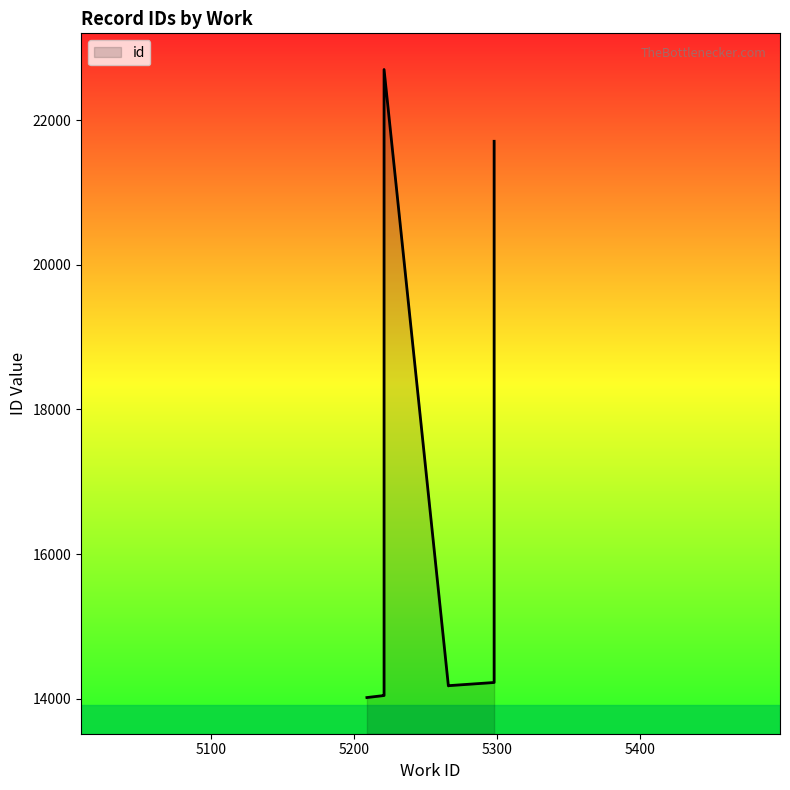

Rank the categories by value from highest to lowest.

5221, 5298, 5298, 5298, 5298, 5266, 5266, 5221, 5221, 5209